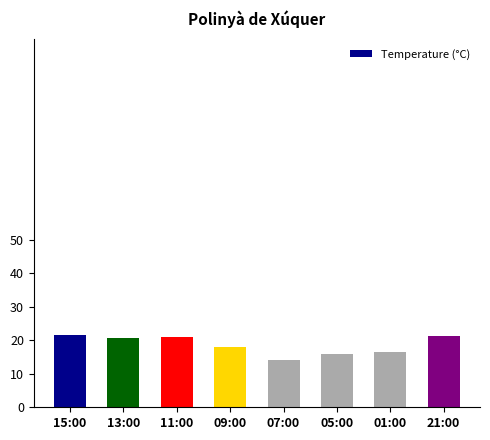

What is the sum of the values at 15:00 and 13:00?

42.3